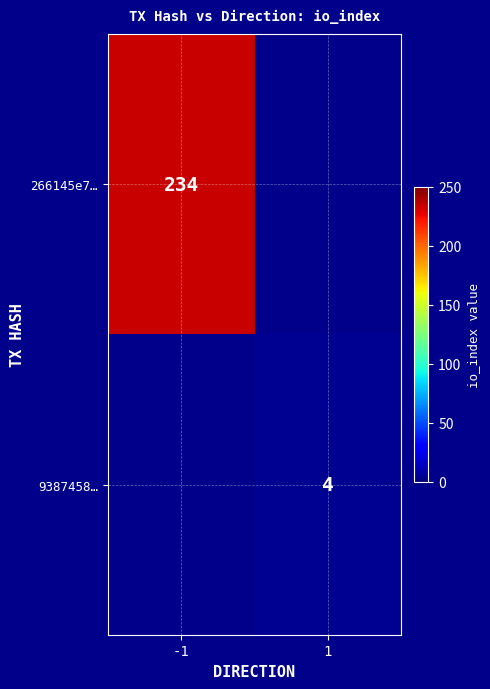

Is the value of 266145e7… at -1 greater than the value of 9387458… at 1?

Yes